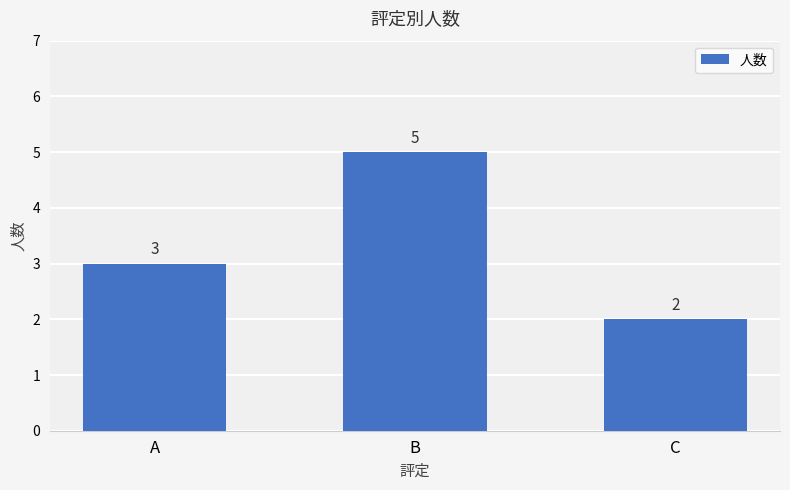

Reading left to right, extract all data points from this chart.

A=3	B=5	C=2